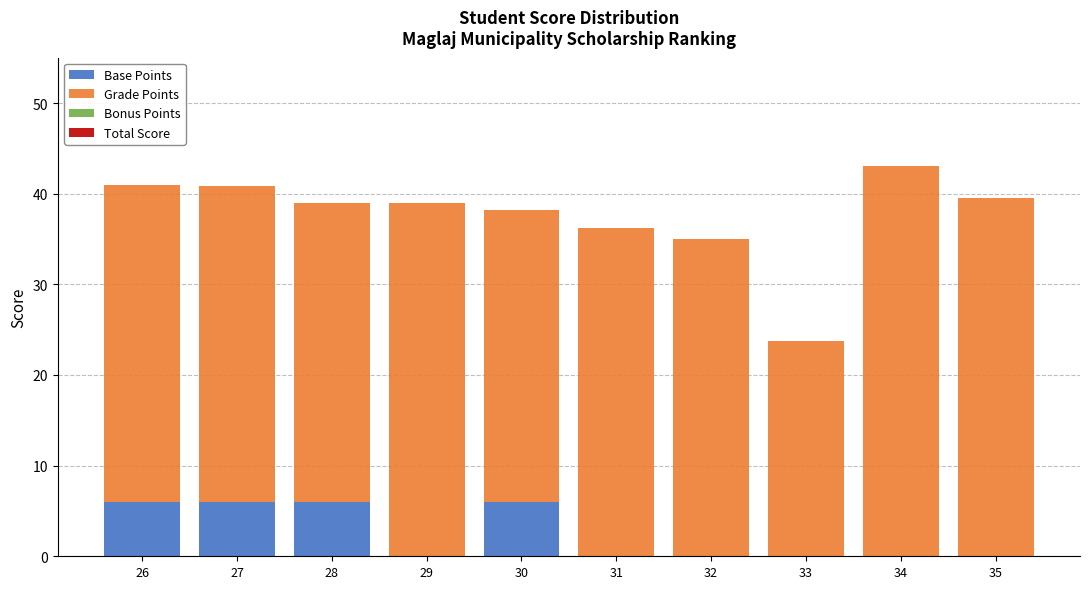

How many categories are shown in the chart?

10